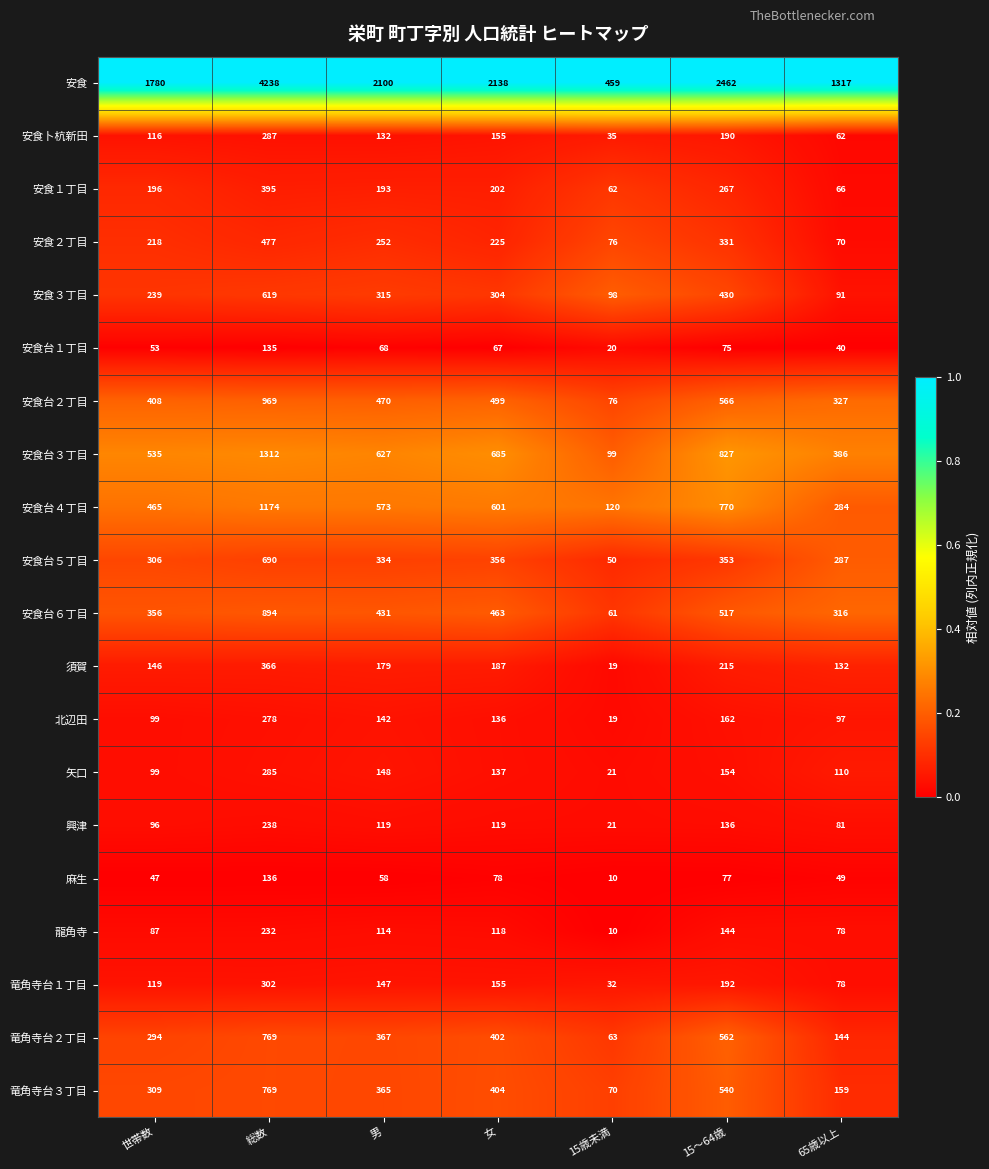

How many categories are shown in the chart?

7